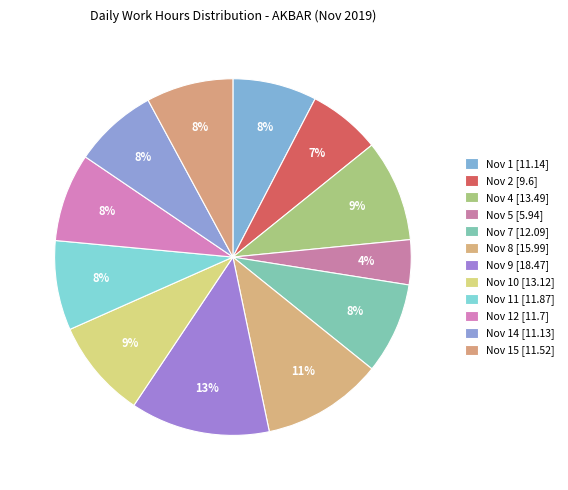

What is the largest slice in the pie chart?

Day 9 (18.47)